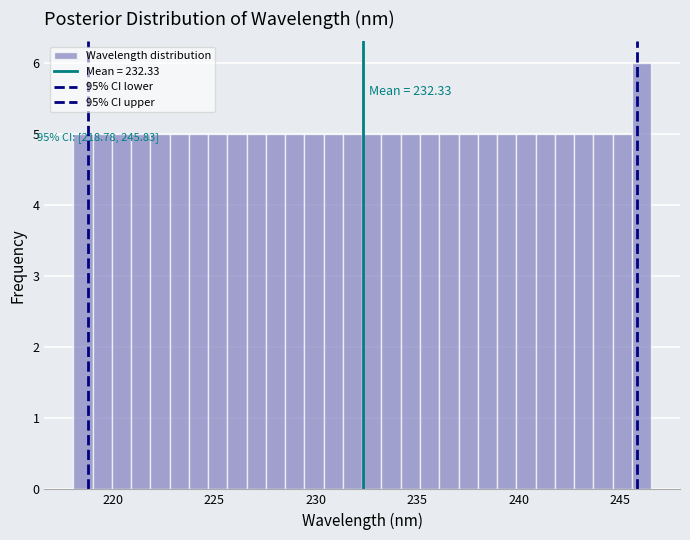

Read against the x-axis, roughly where is the centre of the tallest bar?

246.0